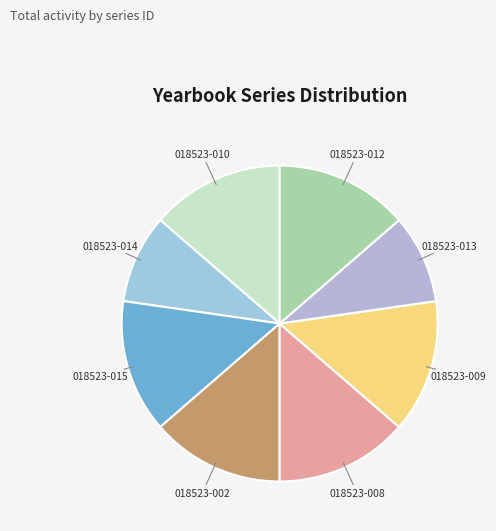

Combined, do 018523-008 and 018523-010 account for over 50%?

No